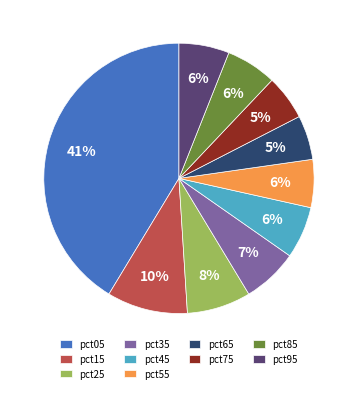

To the nearest percent, what percentage of the pie is pct55?

6%